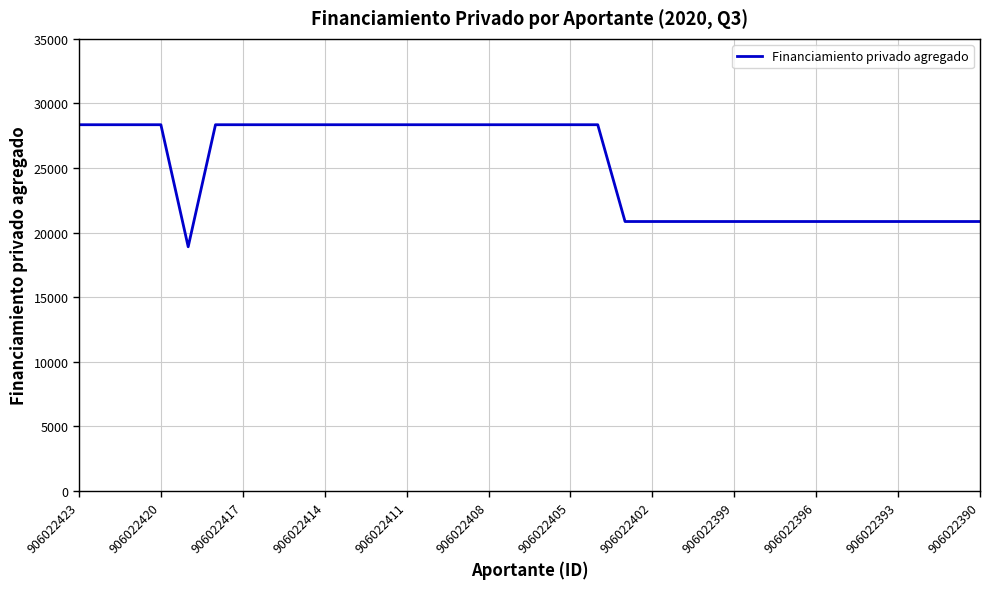

What is the difference between the maximum and minimum values?

9450.0